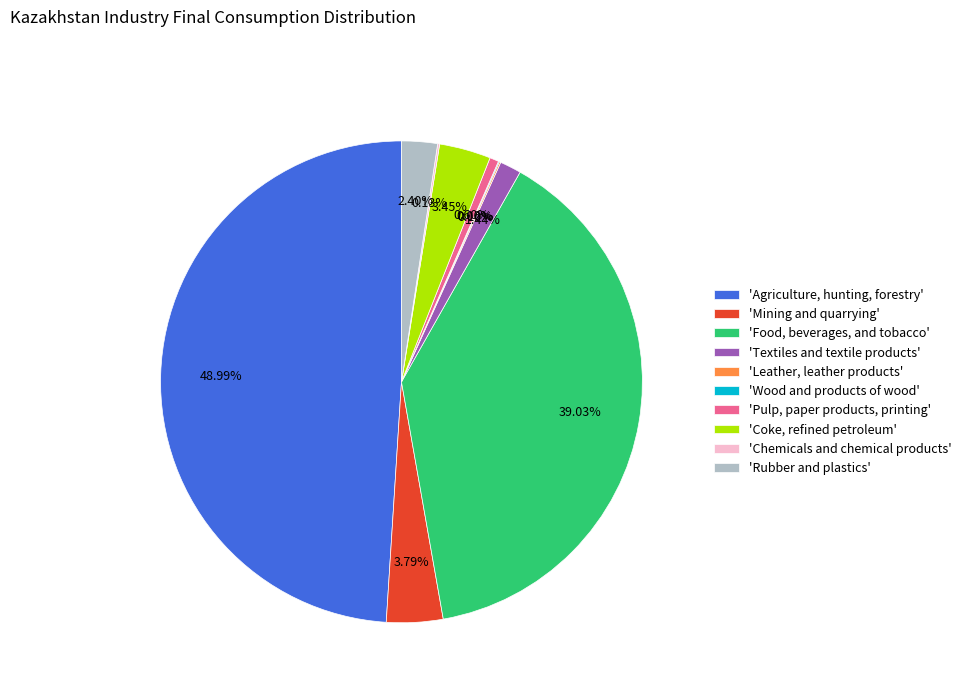

What is the ratio of the value at 'Rubber and plastics' to the value at 'Mining and quarrying'?

0.6